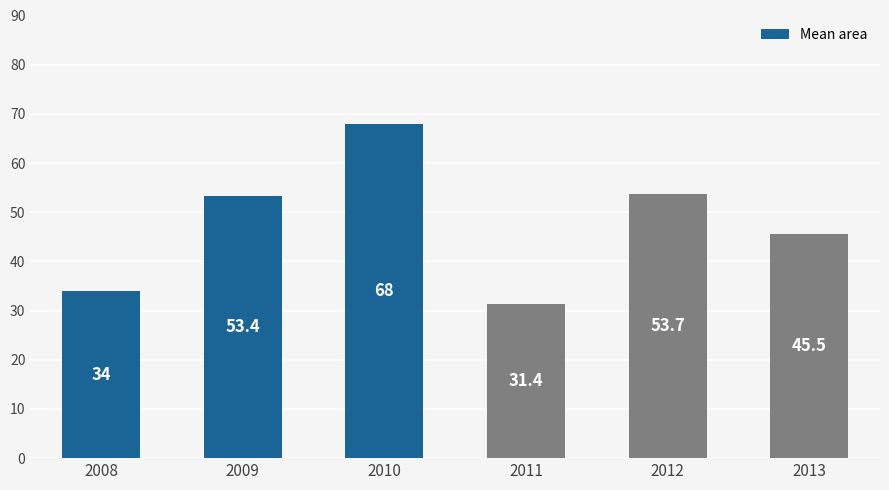

The value at 2009 is 74.6. True or false?

False